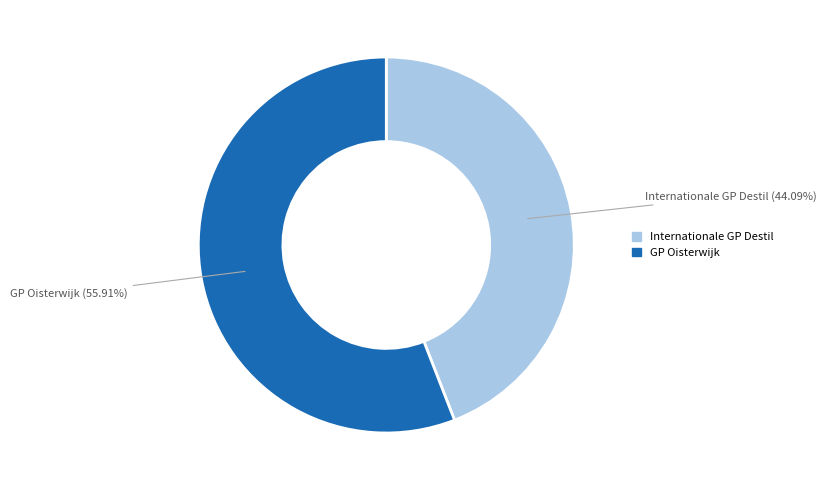

Rank the categories by value from highest to lowest.

GP Oisterwijk, Internationale GP Destil